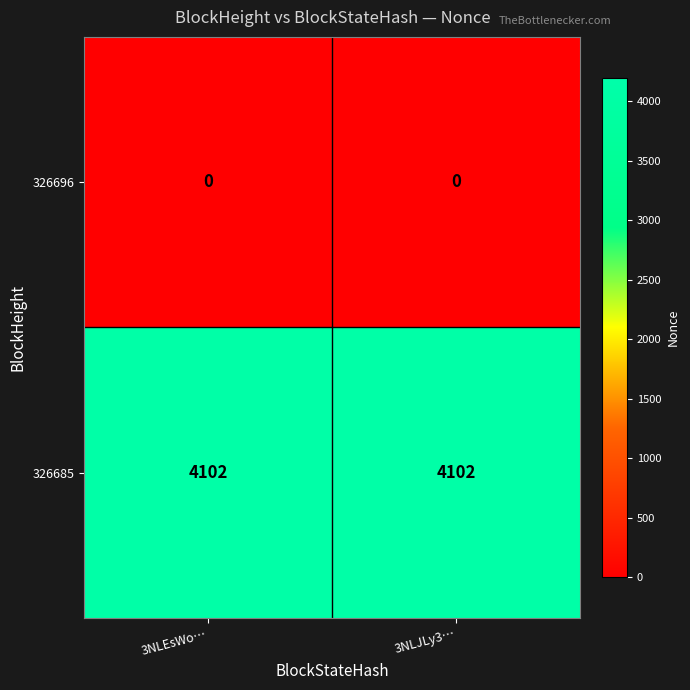

Is it true that 326685 equals 974 at 3NLEsWo…?

False